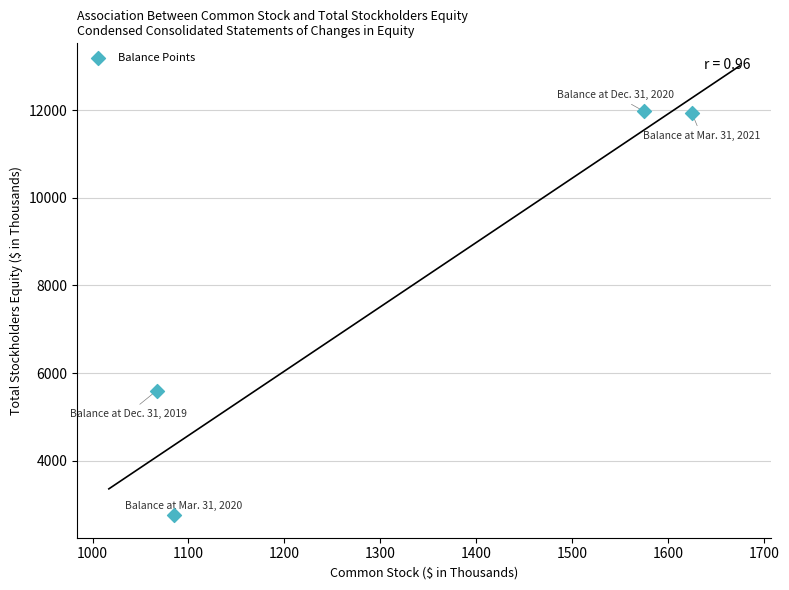

What Y value in the scatter plot is closest to 7364?

5601